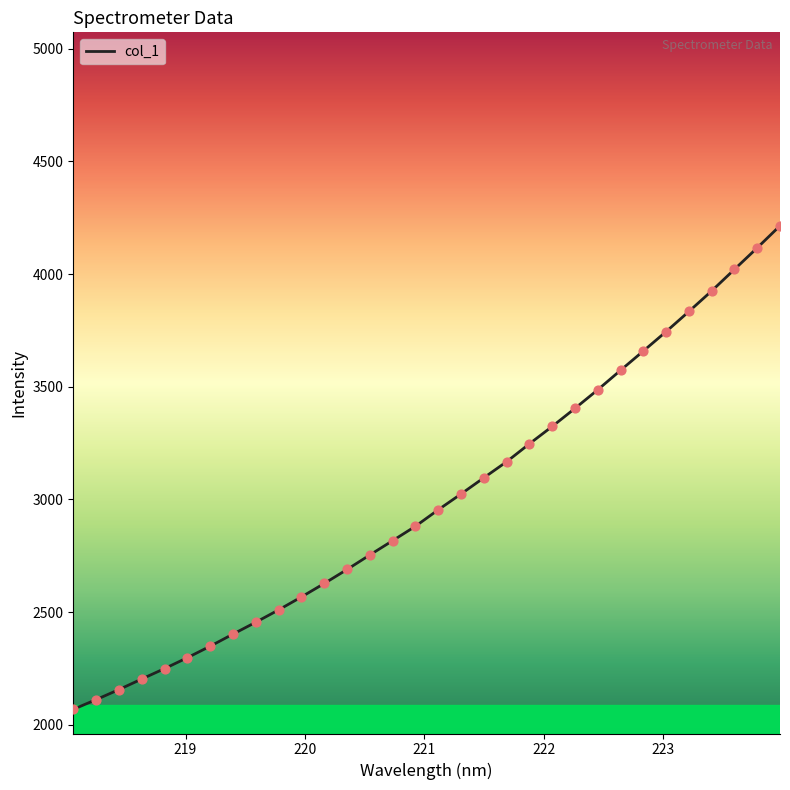

What is the minimum value shown in the chart?

2068.8